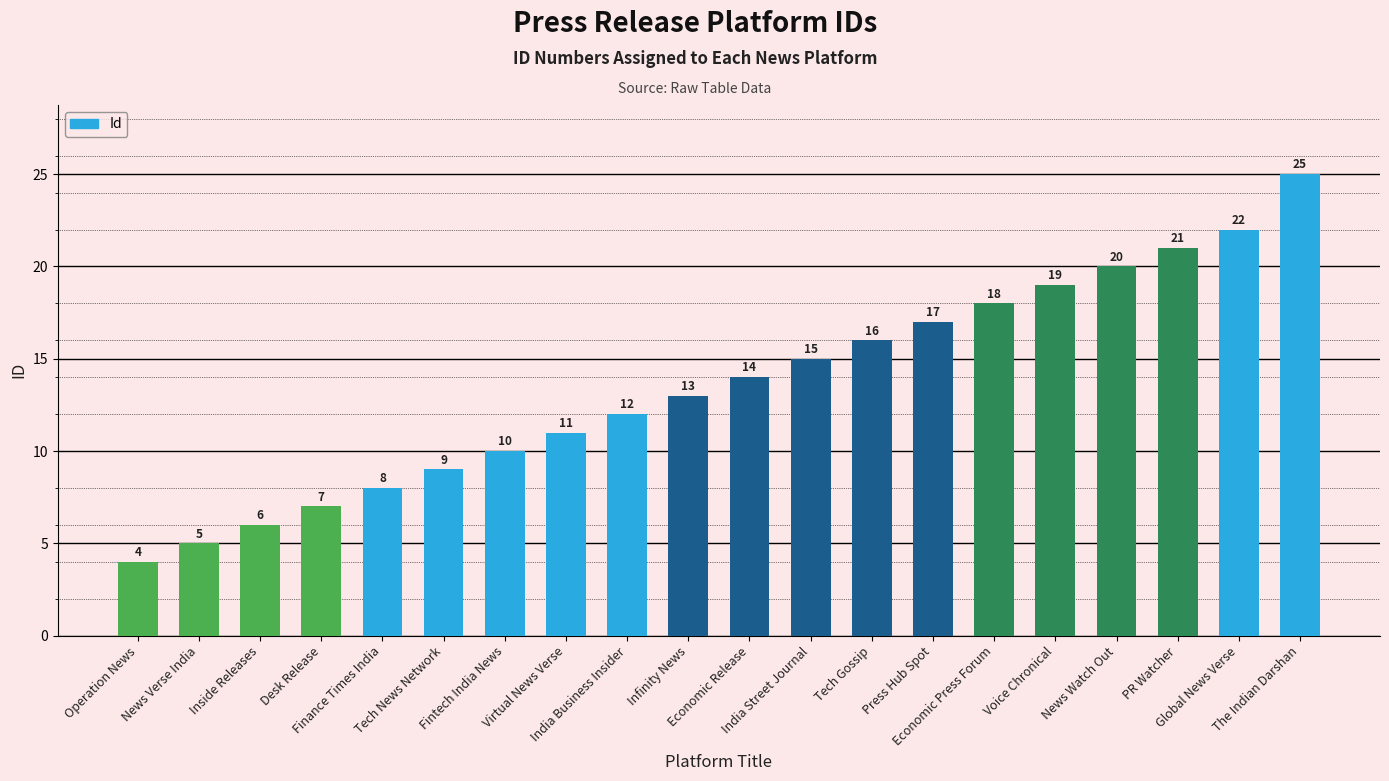

What is the difference between the maximum and minimum values?

21